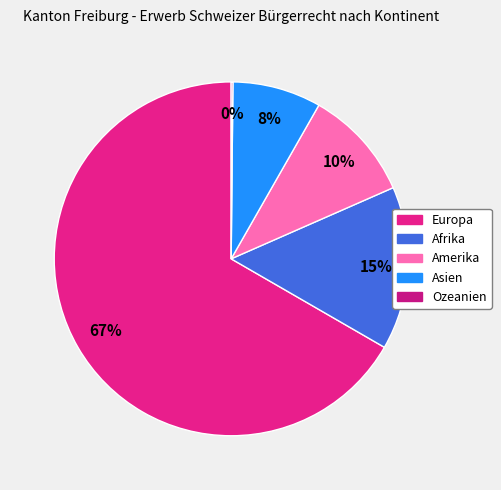

Rank the categories by value from highest to lowest.

Europa, Afrika, Amerika, Asien, Ozeanien